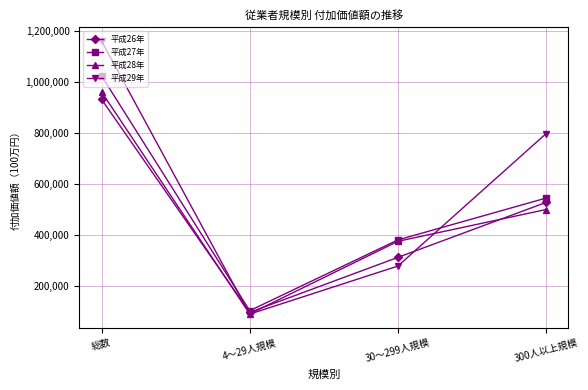

Is the value of 平成28年 at 30～299人規模 greater than the value of 平成29年 at 300人以上規模?

No